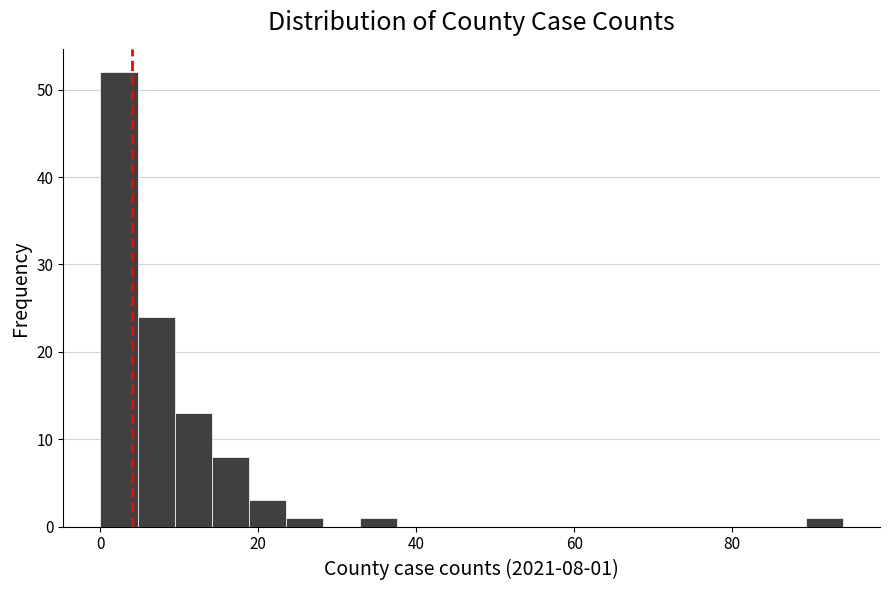

Read against the x-axis, roughly where is the centre of the tallest bar?

2